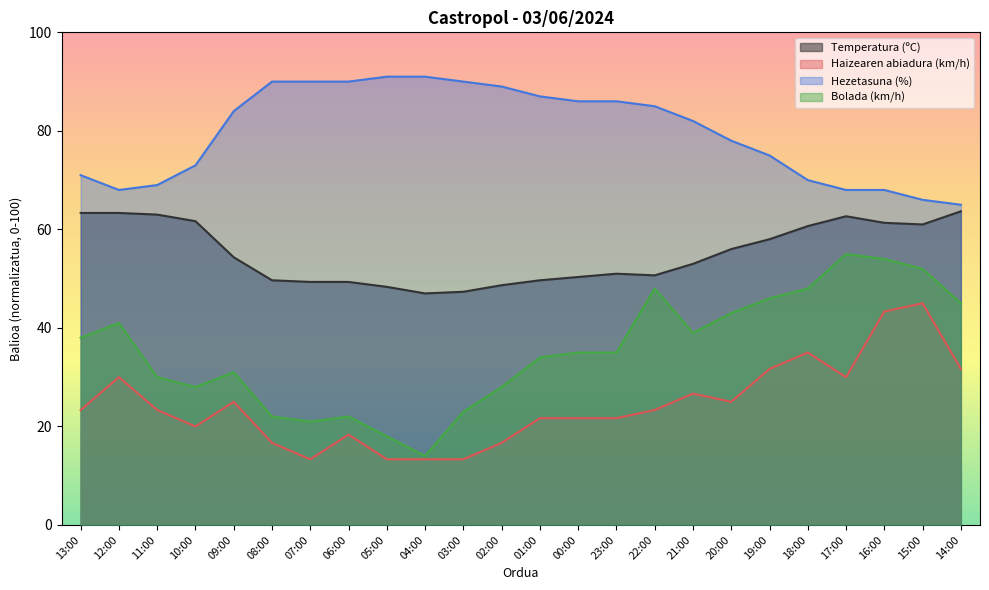

True or false: Haizearen abiadura (km/h) has a value of 42.5 at 12:00.

False